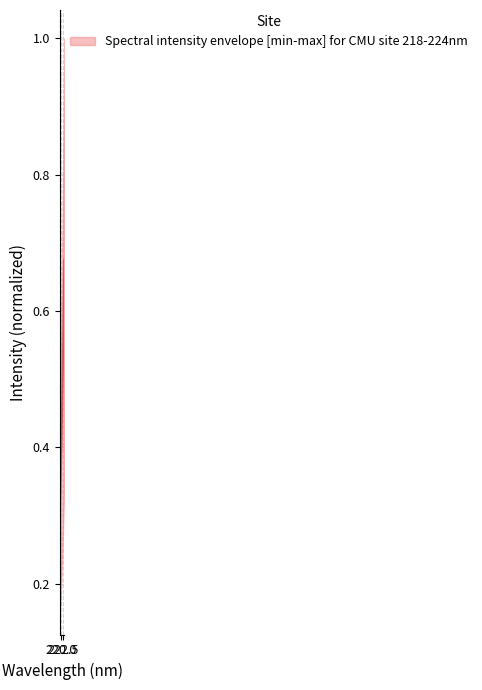

What is the smallest value displayed?

0.3